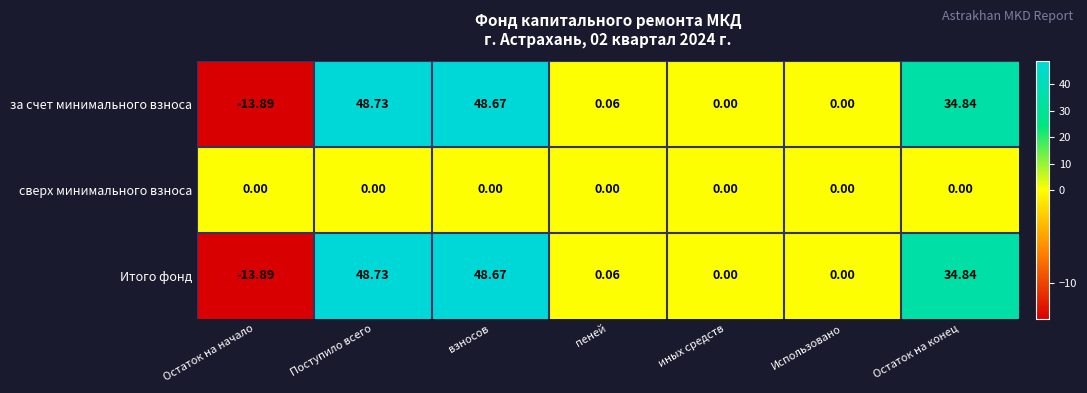

Which label corresponds to the largest value in the chart?

Поступило всего